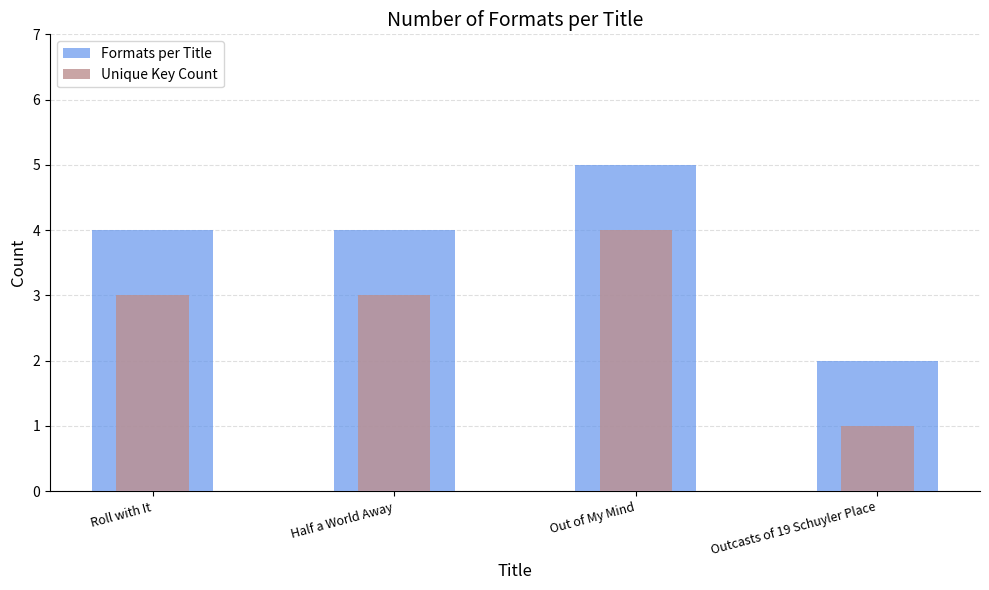

Reading left to right, list all the values displayed in this chart.

Formats per Title: Roll with It=4	Half a World Away=4	Out of My Mind=5	Outcasts of 19 Schuyler Place=2
Unique Key Count: Roll with It=3	Half a World Away=3	Out of My Mind=4	Outcasts of 19 Schuyler Place=1